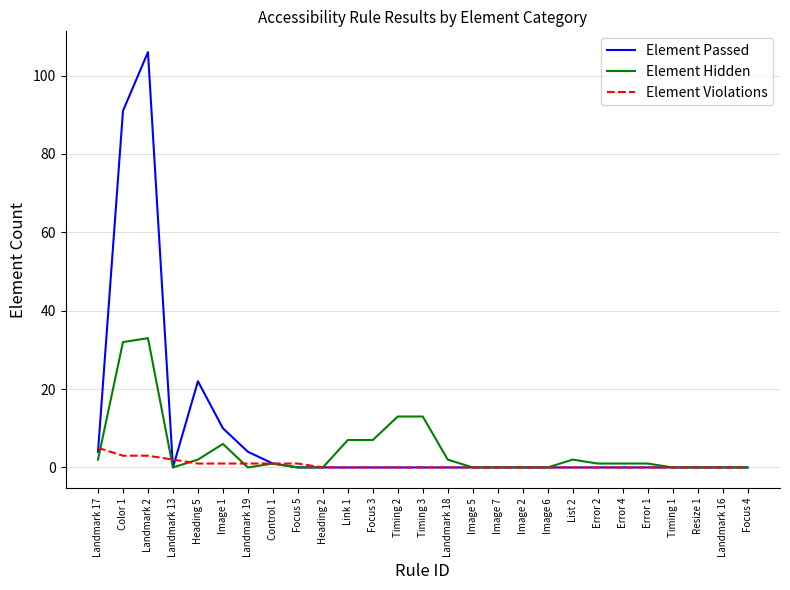

Which series has the largest range (max minus min)?

Element Passed